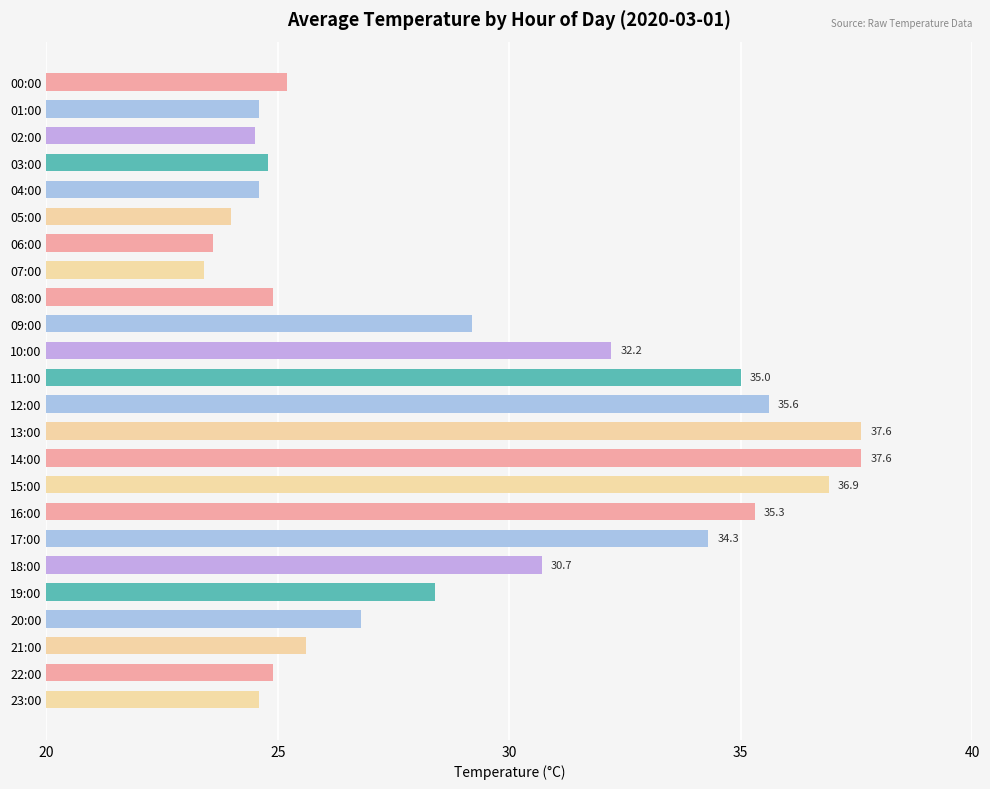

How many series are shown in this chart?

1